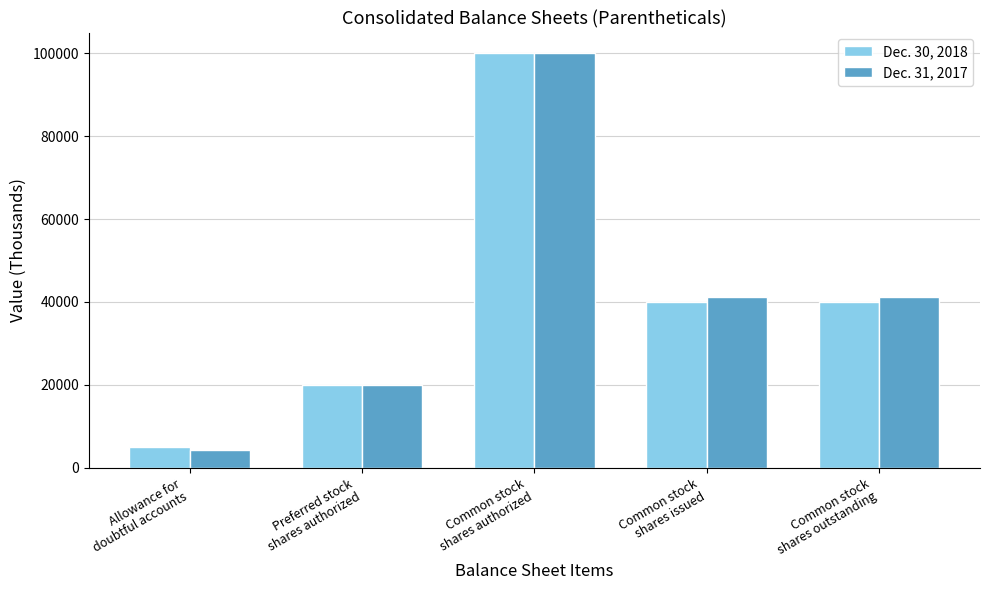

Is it true that Dec. 31, 2017 equals 137276 at Common stock
shares authorized?

False